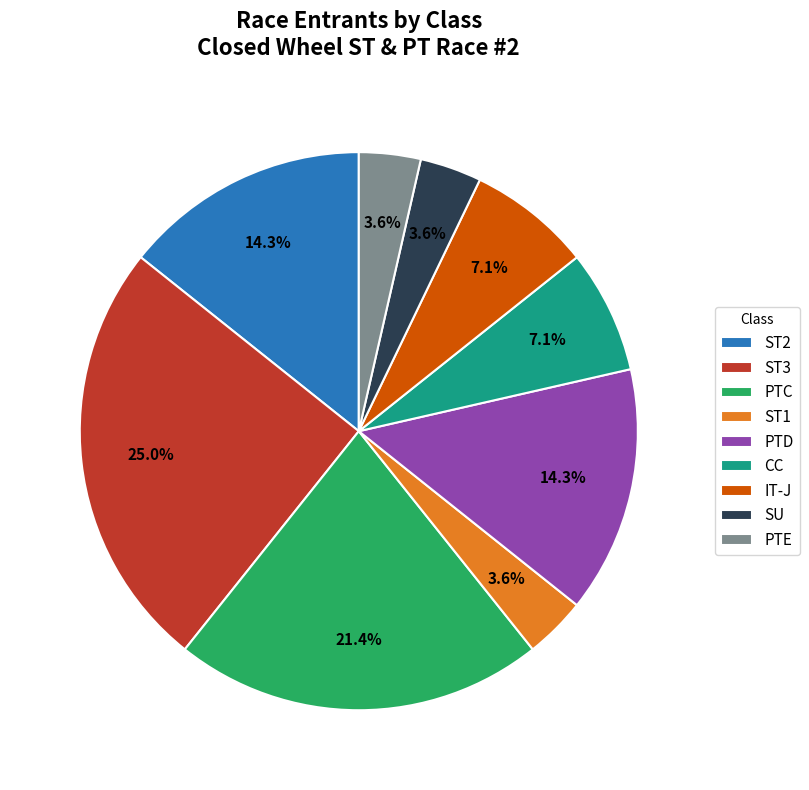

Count the number of slices in the pie.

9